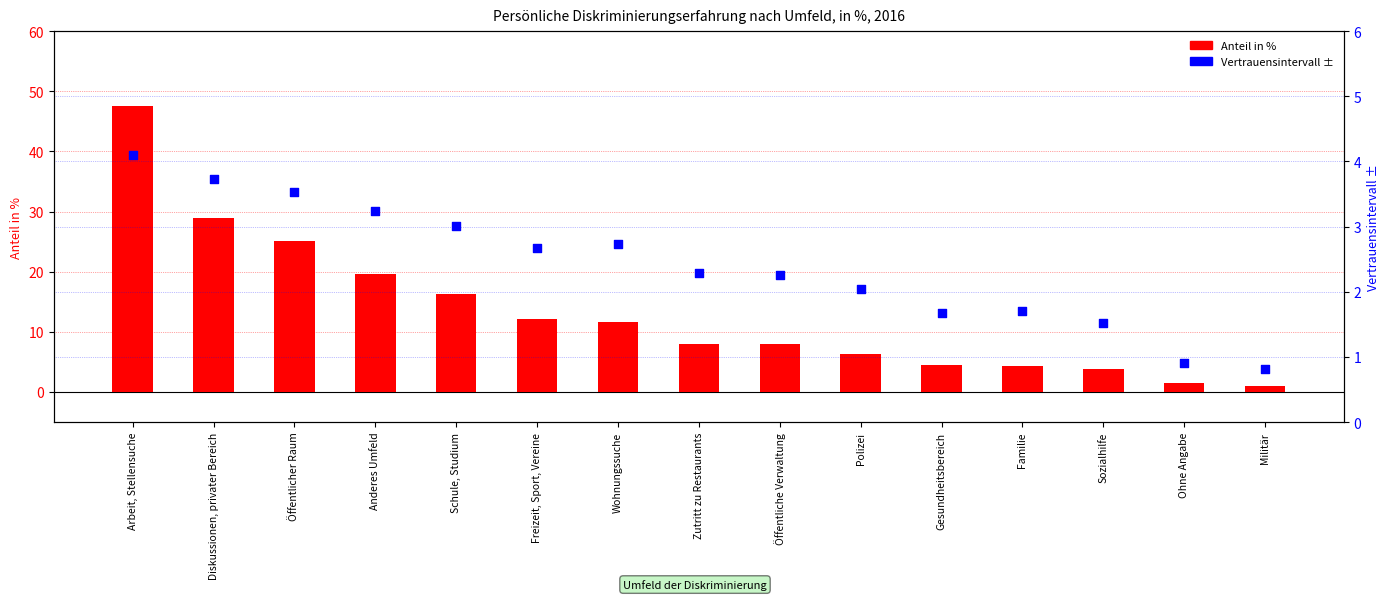

Is the value of Vertrauensintervall ± at Diskussionen, privater Bereich greater than the value of Anteil in % at Sozialhilfe?

No